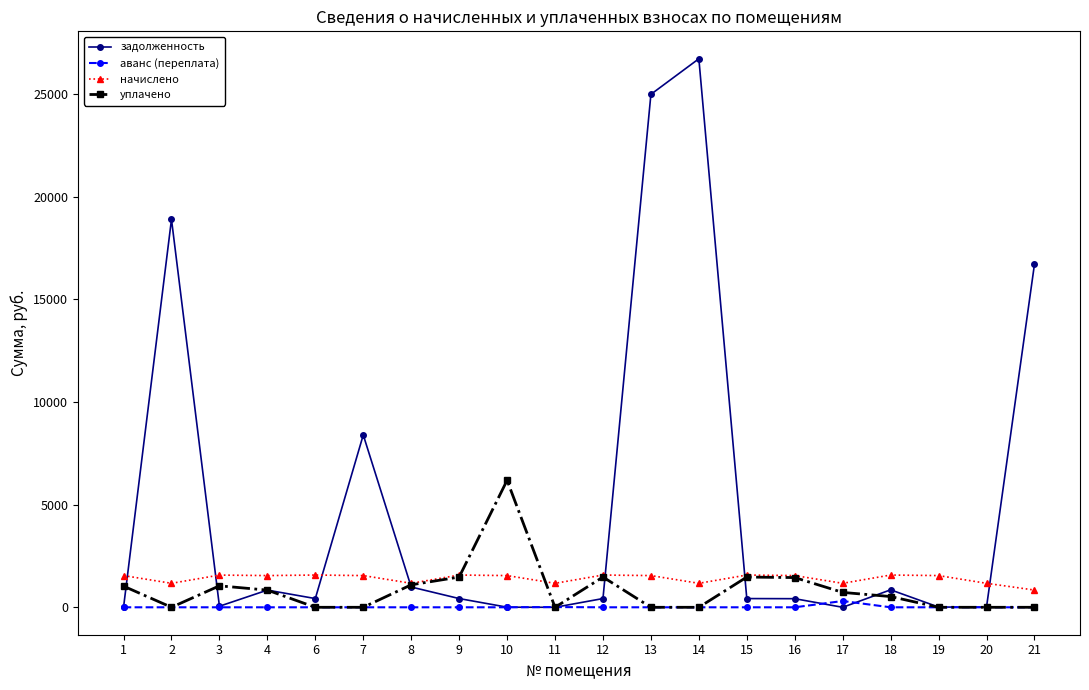

At which label does начислено reach its minimum?

21